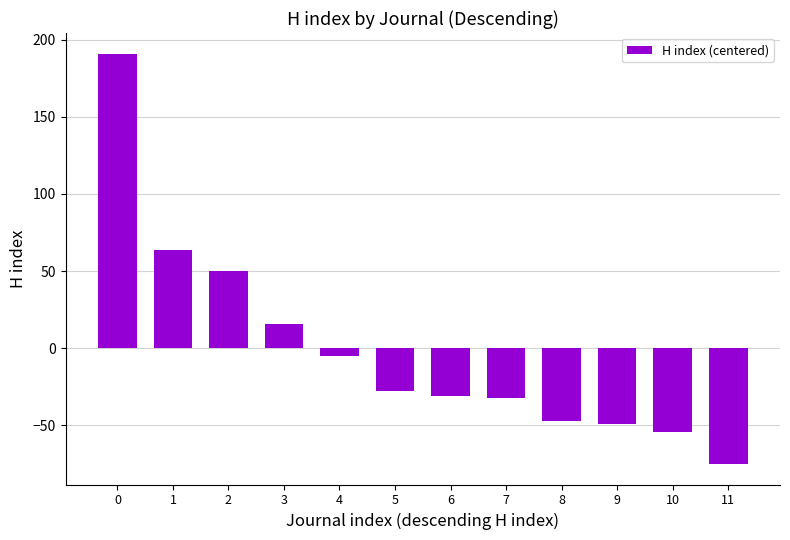

What is the value of the 8th bar from the left?

-32